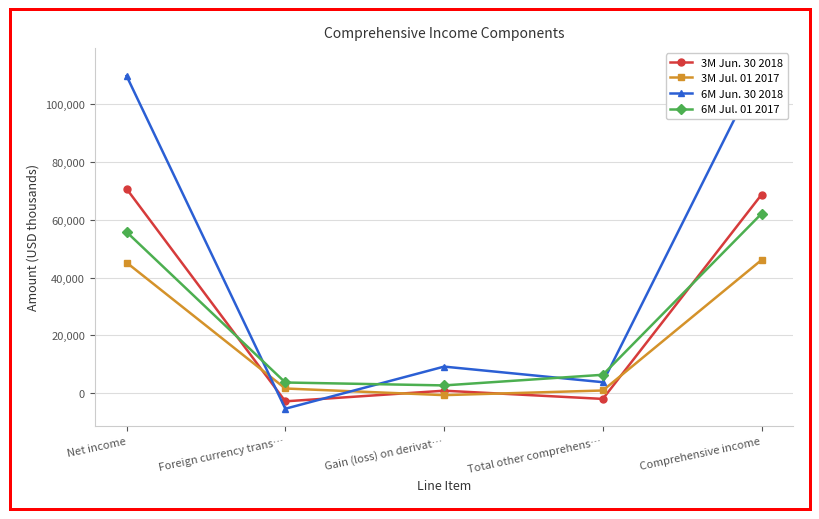

The value of 6M Jul. 01 2017 at Foreign currency trans… is 1270. True or false?

False